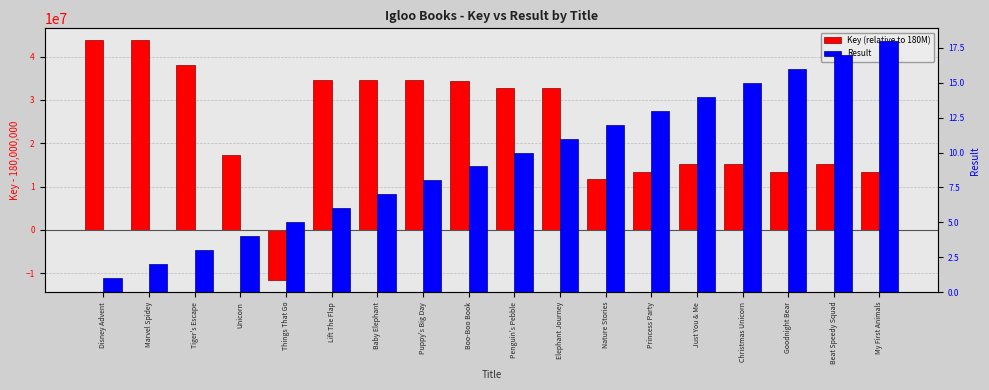

Rank the series by their maximum value, from highest to lowest.

Key (relative to 180M), Result